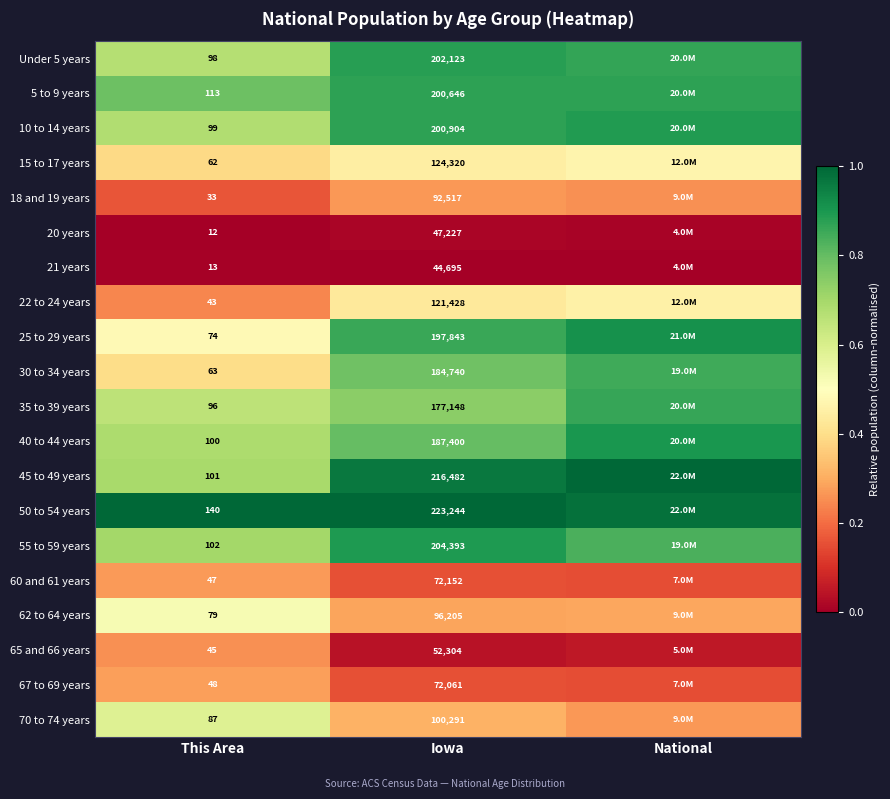

What is the approximate value of 35 to 39 years at Iowa?

0.7